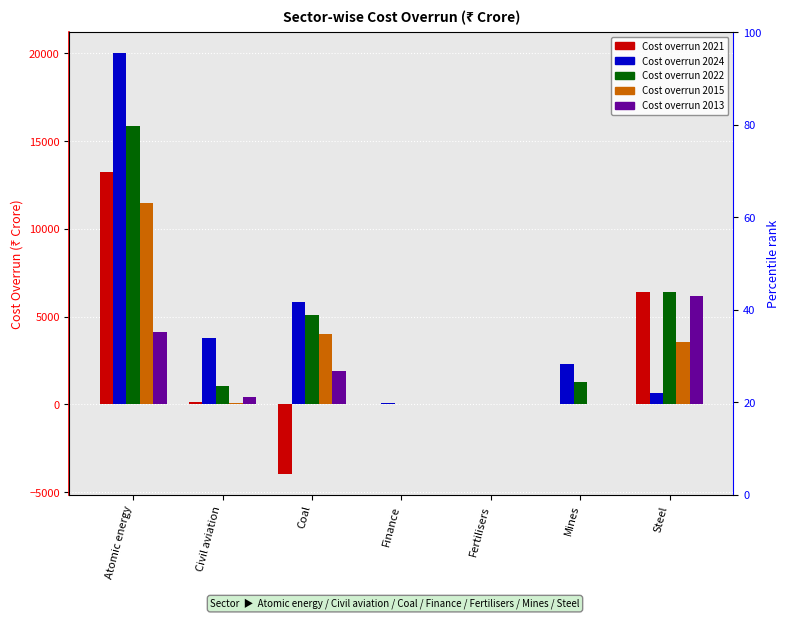

Between Coal and Steel, which series saw the biggest shift?

Cost overrun 2021